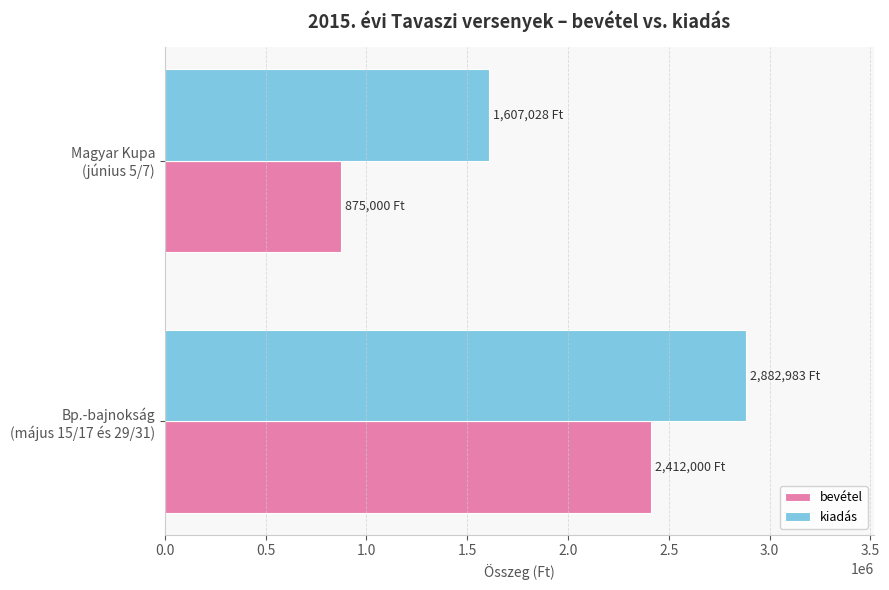

Which series has the largest range (max minus min)?

bevétel